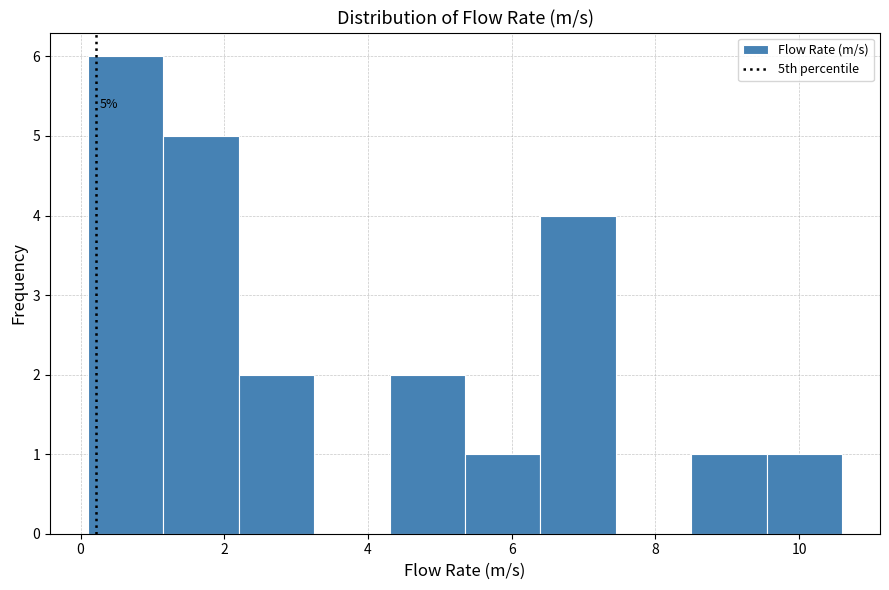

Which range on the x-axis has the tallest bar?

0.10 to 1.15